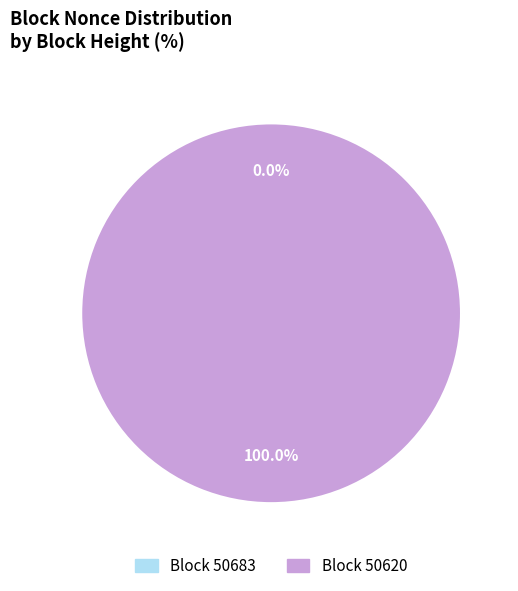

What is the total percentage of 50683 and 50620?

100.0%